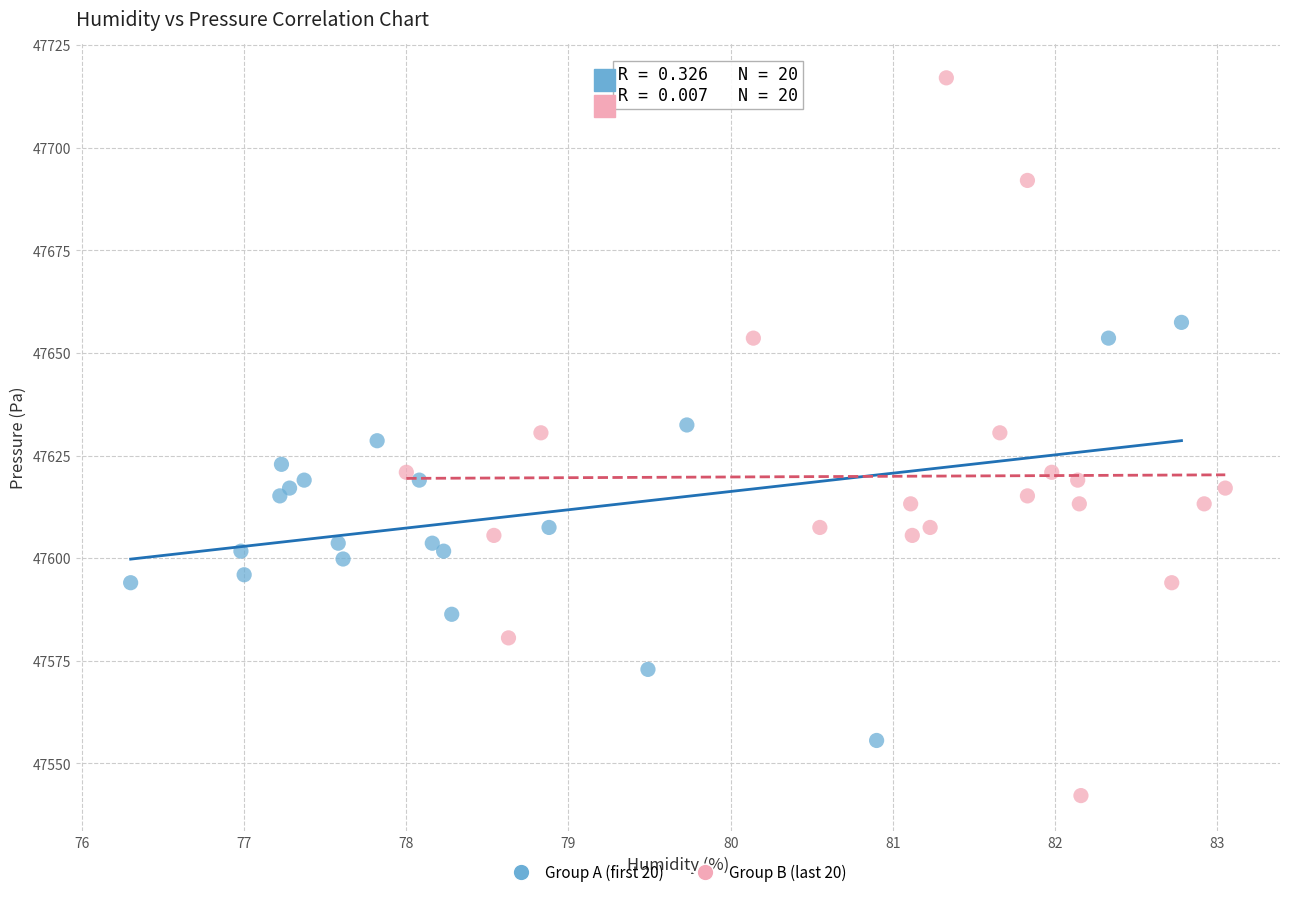

Which series has the largest Y range (max minus min)?

Group B (last 20)